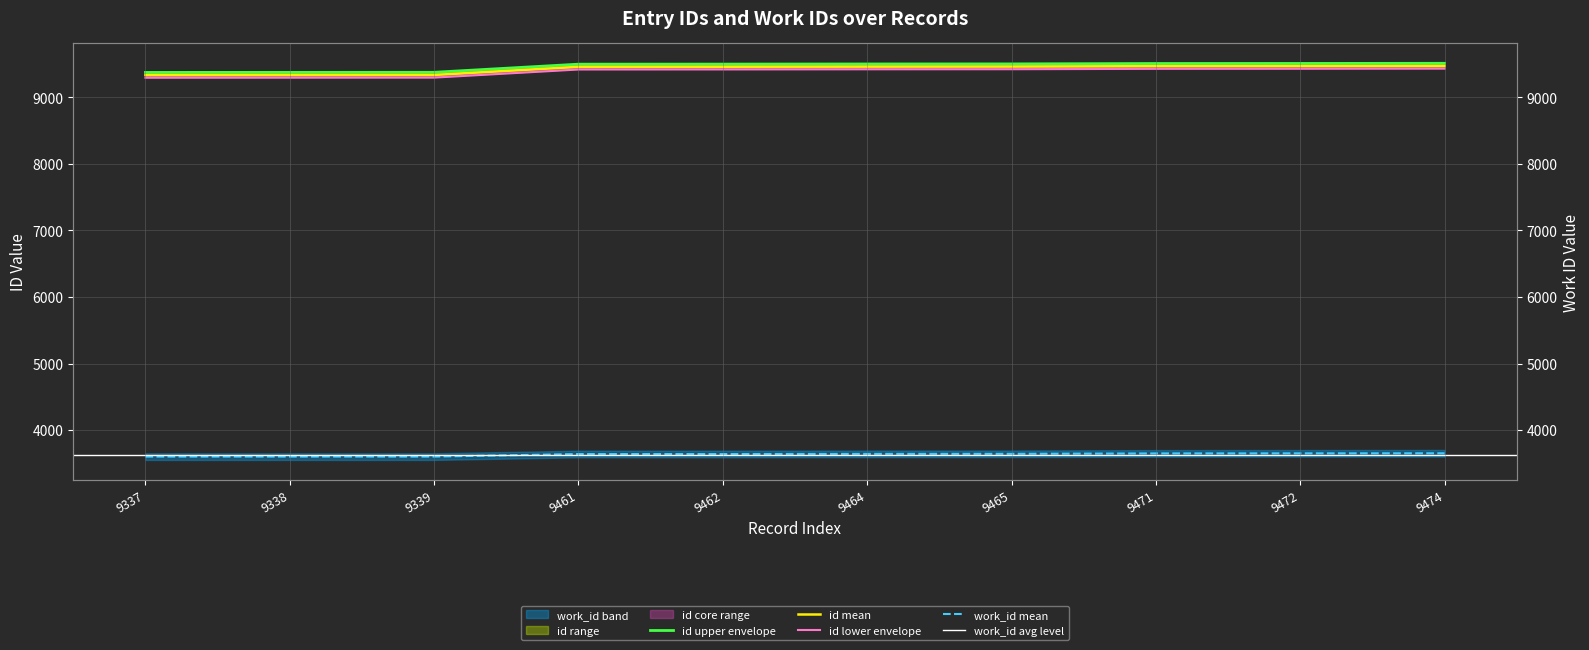

True or false: work_id has a value of 3639 at 9461.

True